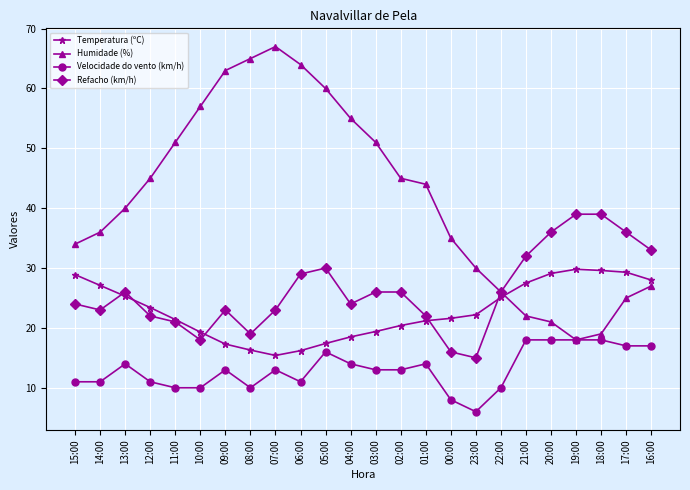

Between 13:00 and 11:00, which series saw the biggest shift?

Humidade (%)